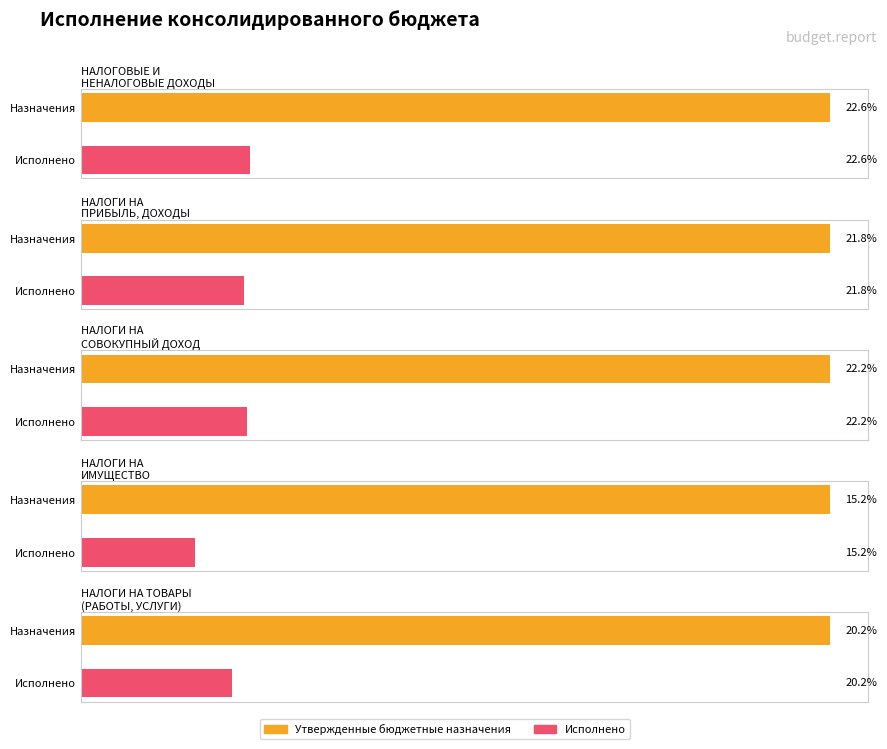

Which series has the largest total across all categories?

Утвержденные бюджетные назначения